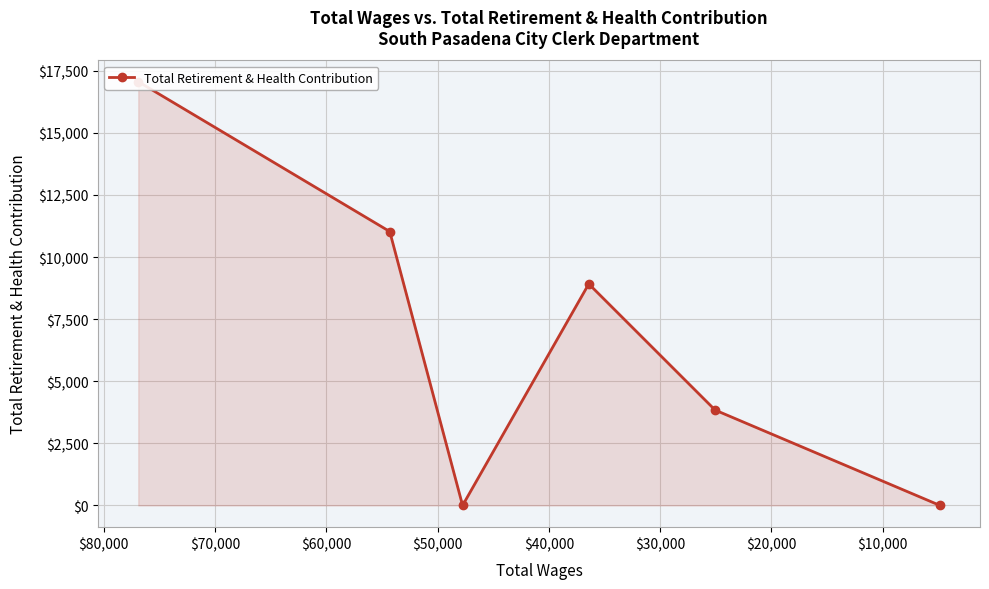

What is the difference between the second highest and minimum values?

11026